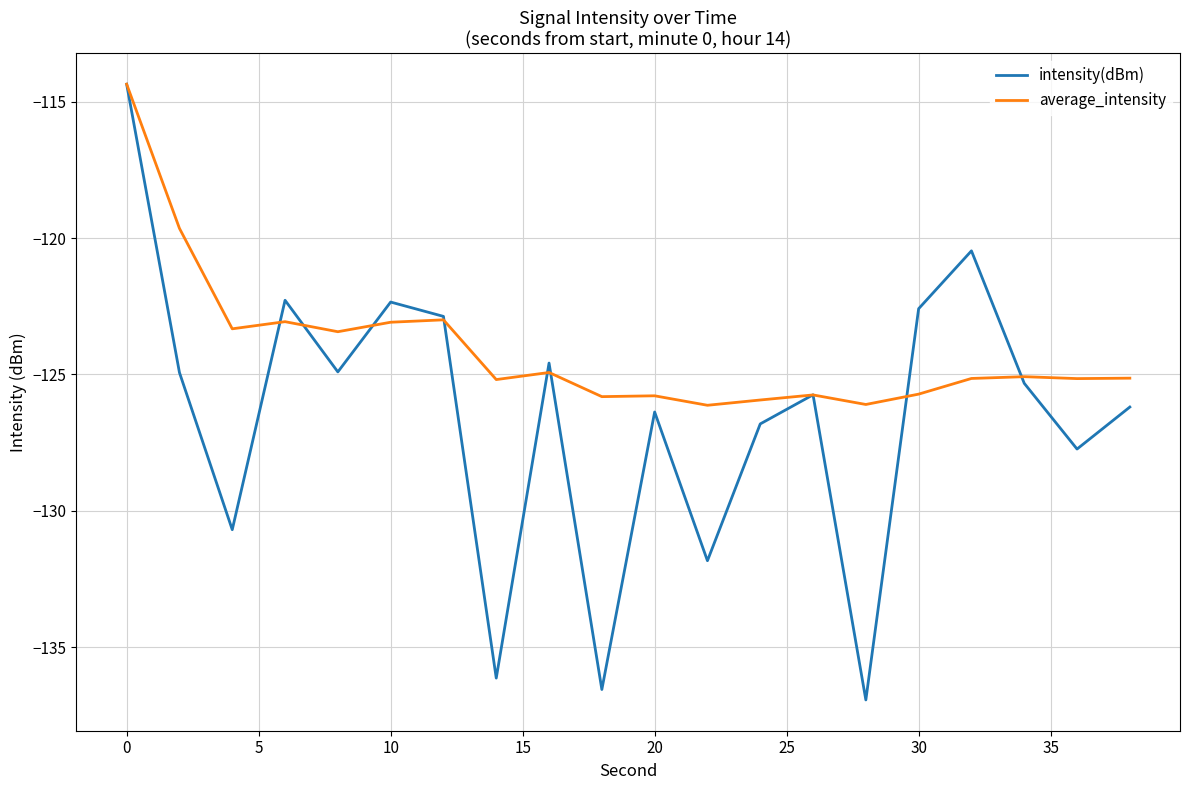

What is the maximum value shown in the chart?

-114.4